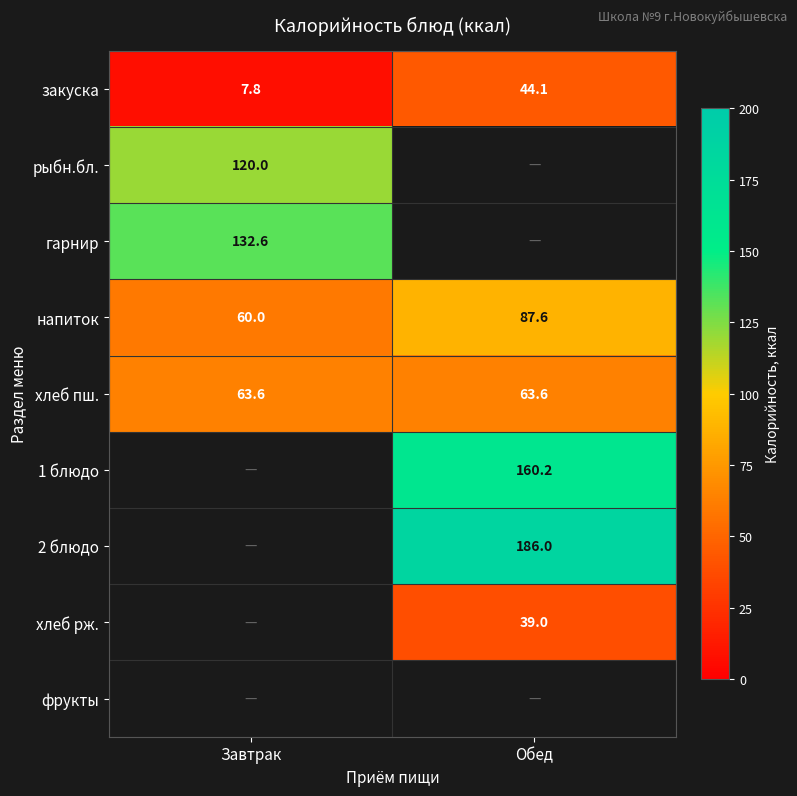

Which category has the highest value in the напиток series?

Обед